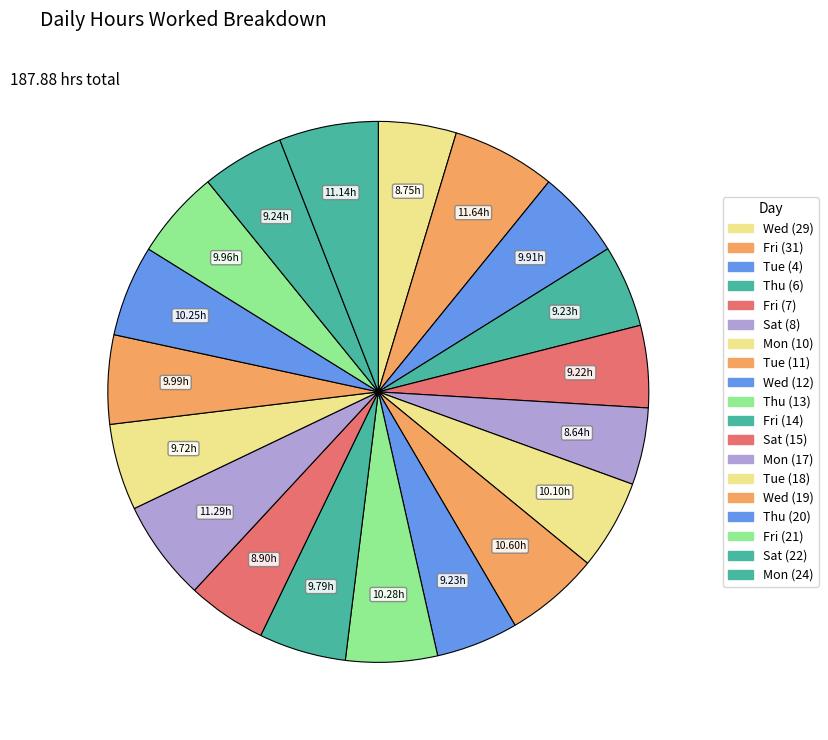

Count the number of slices in the pie.

19